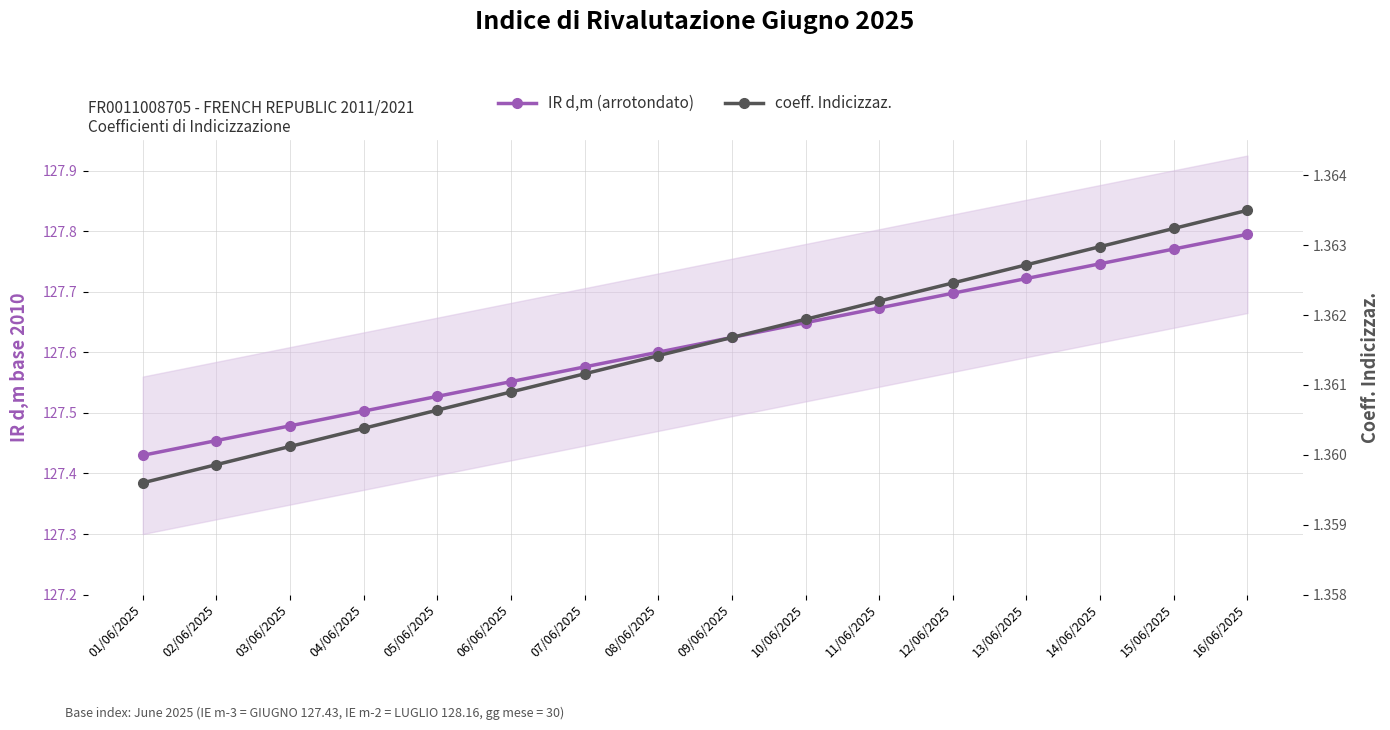

What is the value of the IR d,m (arrotondato) point at the 9th from the left?

127.6